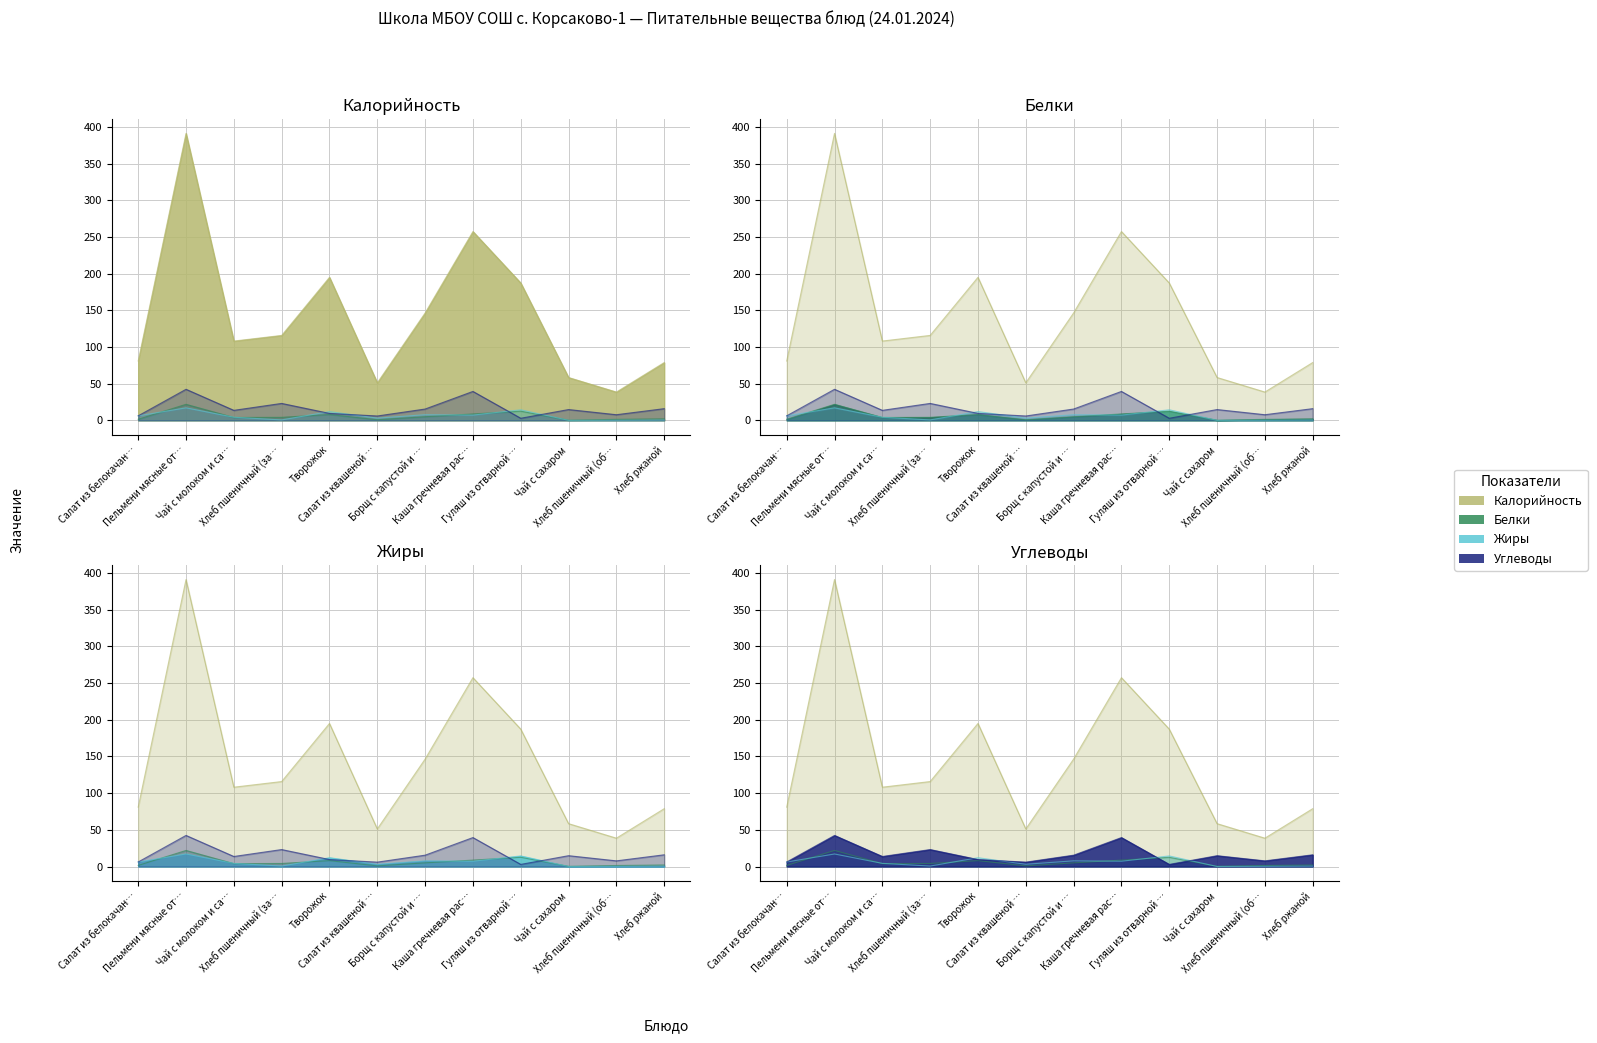

At which label does Калорийность reach its peak?

Пельмени мясные от…